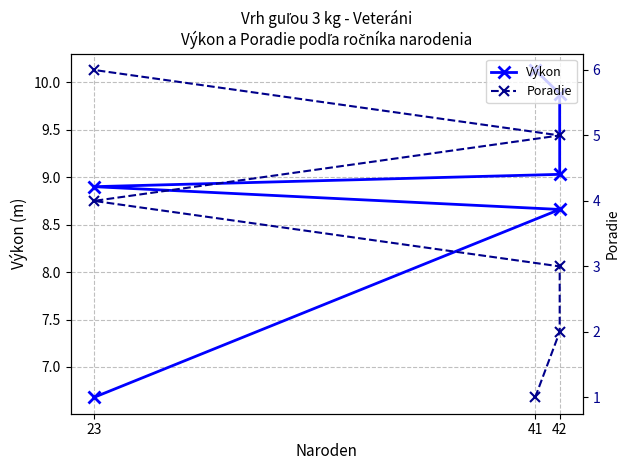

At 23, list the series in order from largest to smallest.

Výkon, Poradie